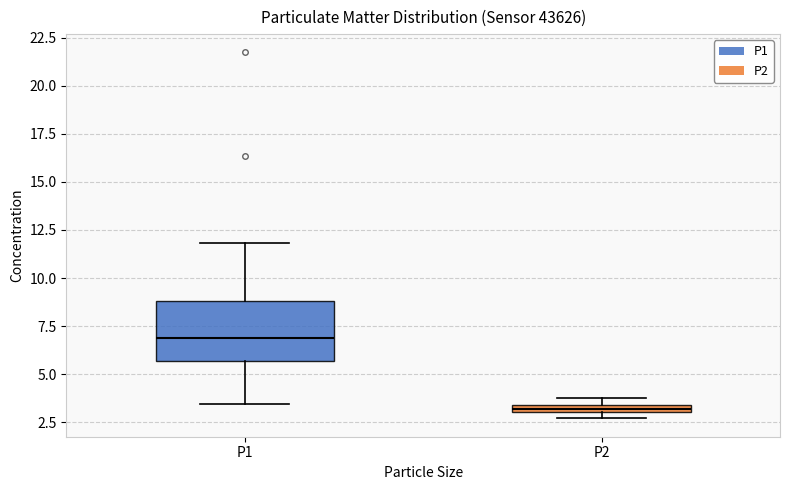

Where does the median line of the box for P1 sit on the y-axis? The values are not printed on the chart, so give them approximately, as read against the axis.

7.0